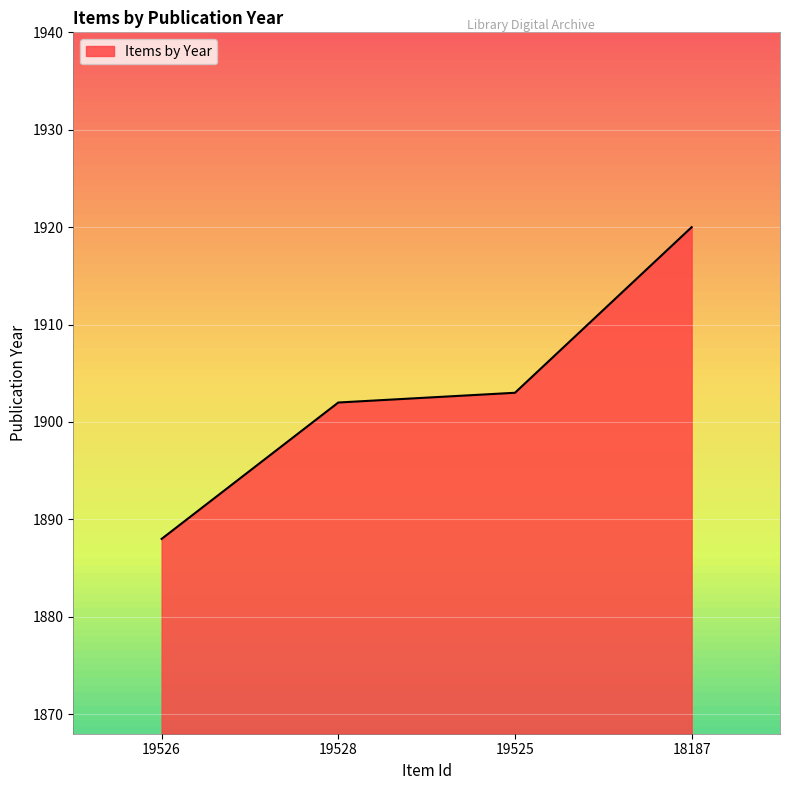

What position from the left is 18187?

4